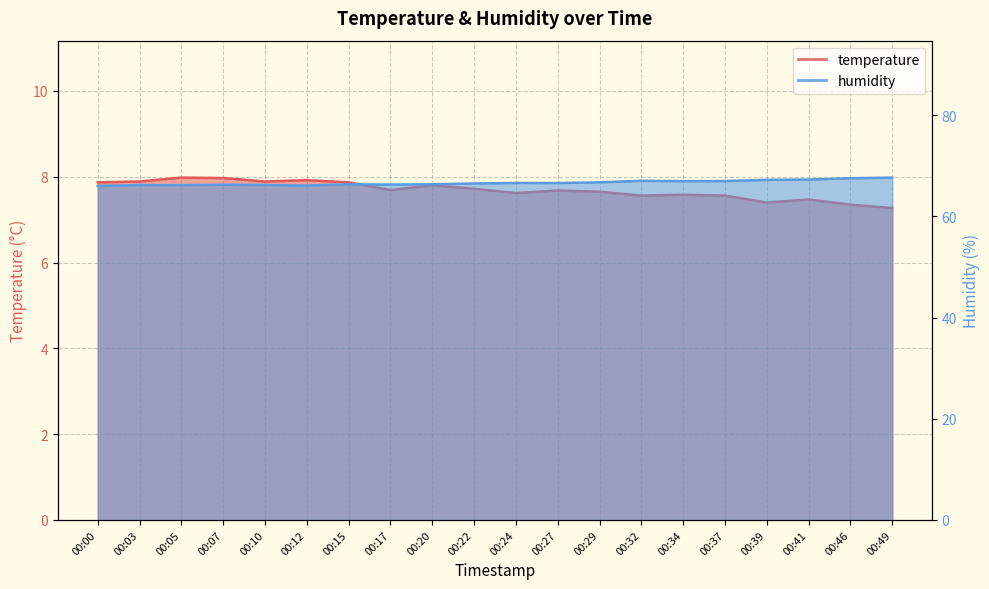

How many lines are shown in the chart?

2